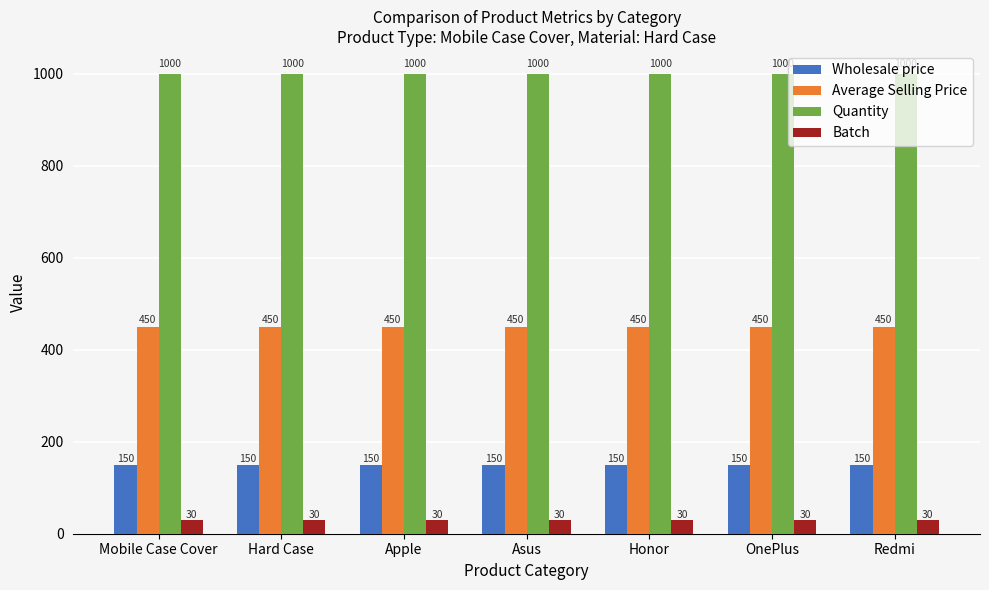

What is the difference between the highest and lowest values at Redmi?

970